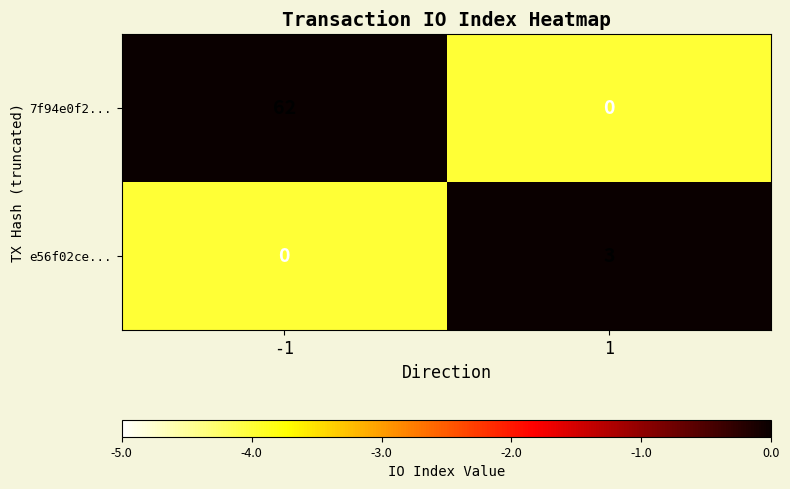

What is the difference between the maximum and minimum values in the 7f94e0f2... series?

62